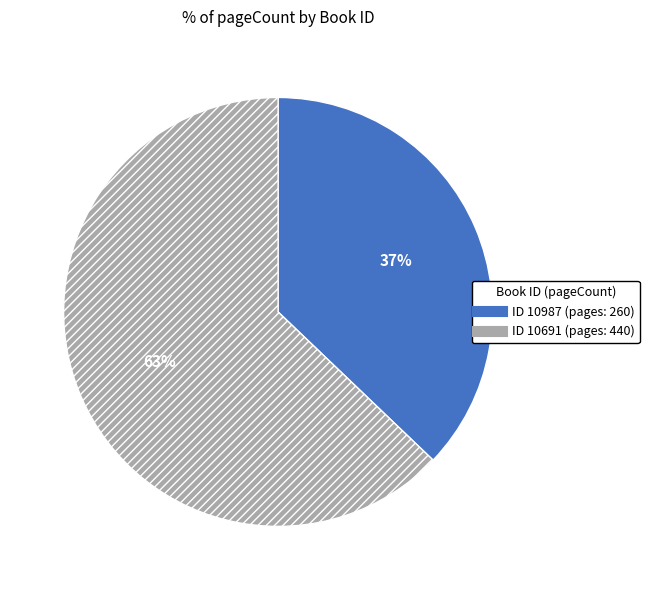

How many segments does this pie chart have?

2